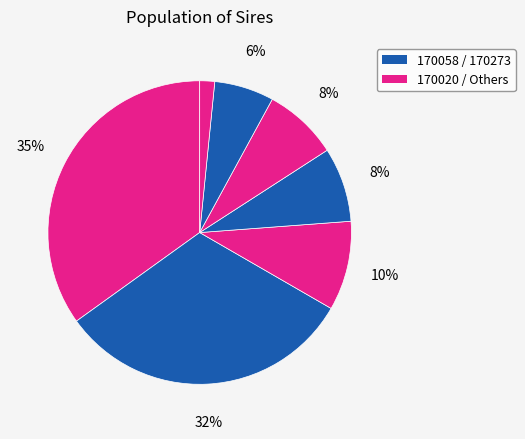

How many segments does this pie chart have?

7